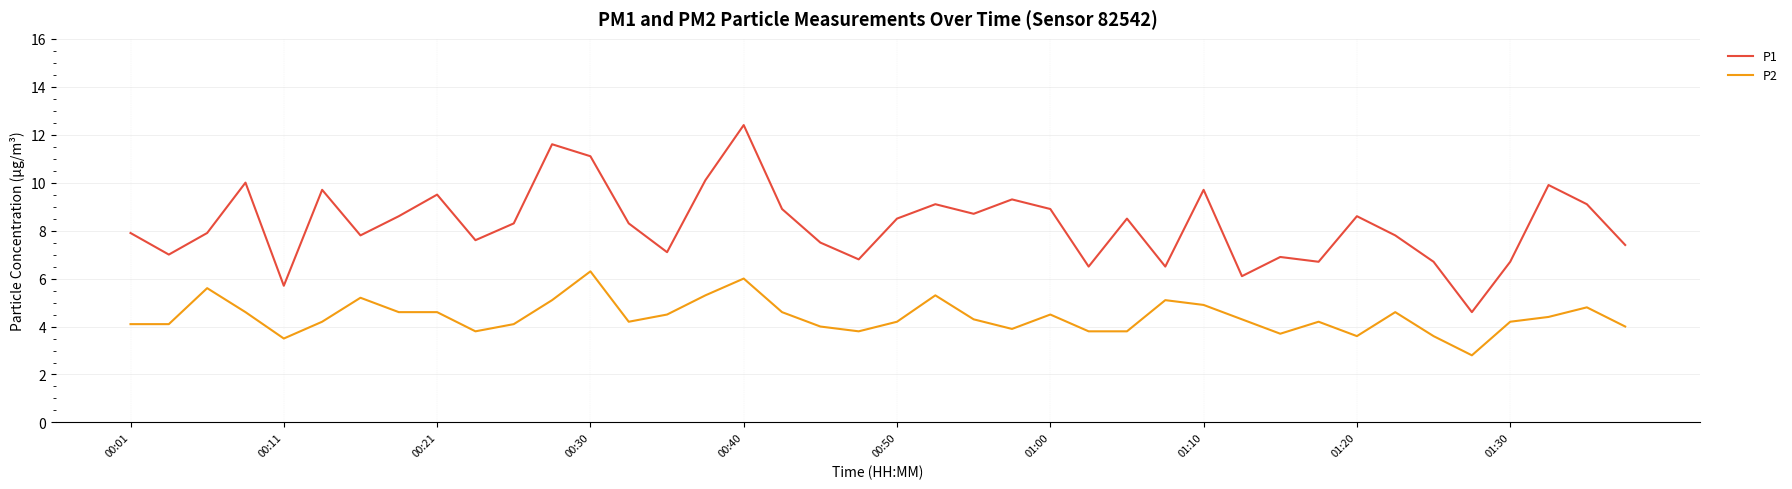

What is the difference between the maximum and second lowest values in the P1 series?

6.7